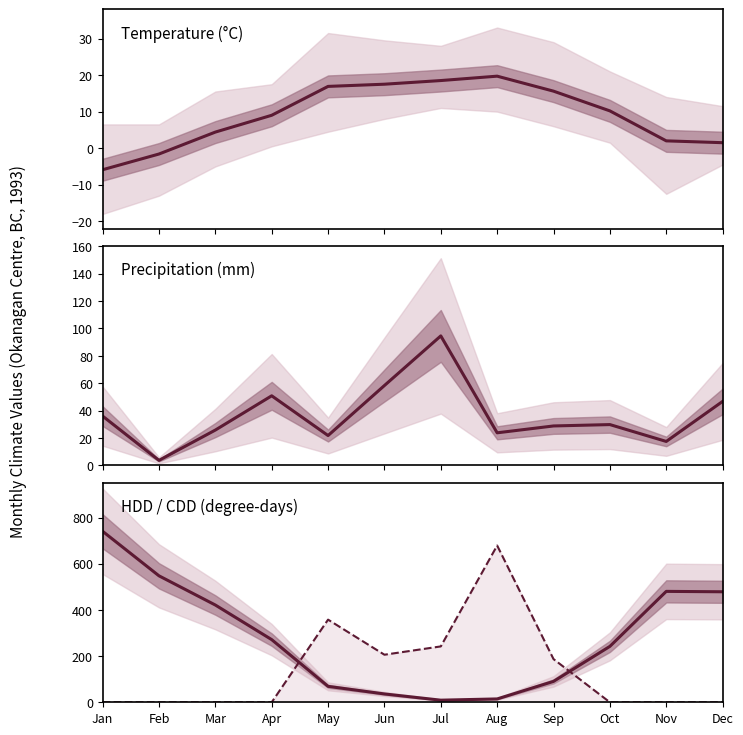

What is the sum of all HDD values?

3401.7